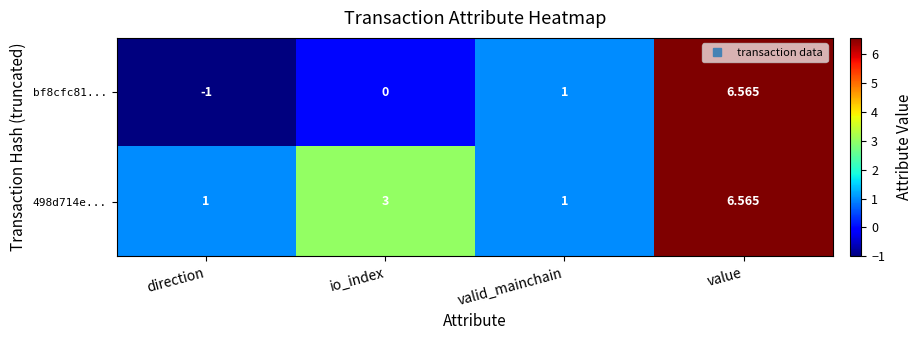

Which series has the largest range (max minus min)?

bf8cfc81...